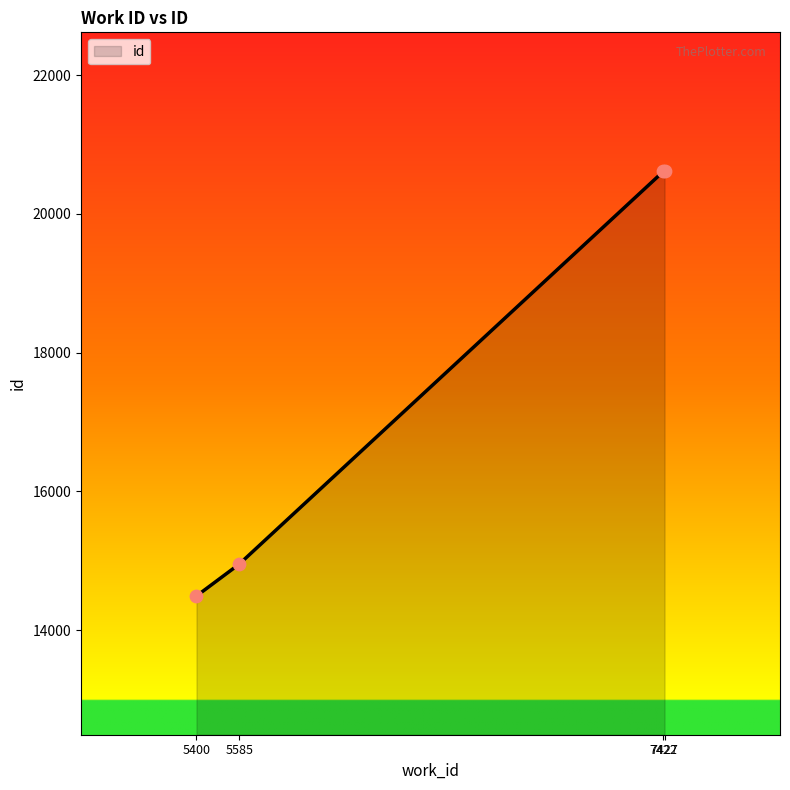

Approximately how many times larger is the value at 5585 compared to 5400?

1.0